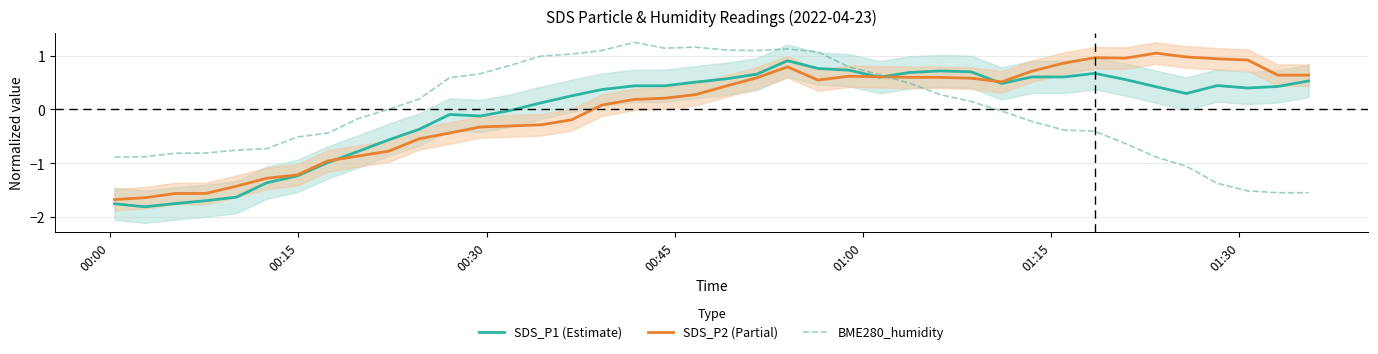

True or false: SDS_P1 (Estimate) and SDS_P2 (Partial) intersect in this chart.

True